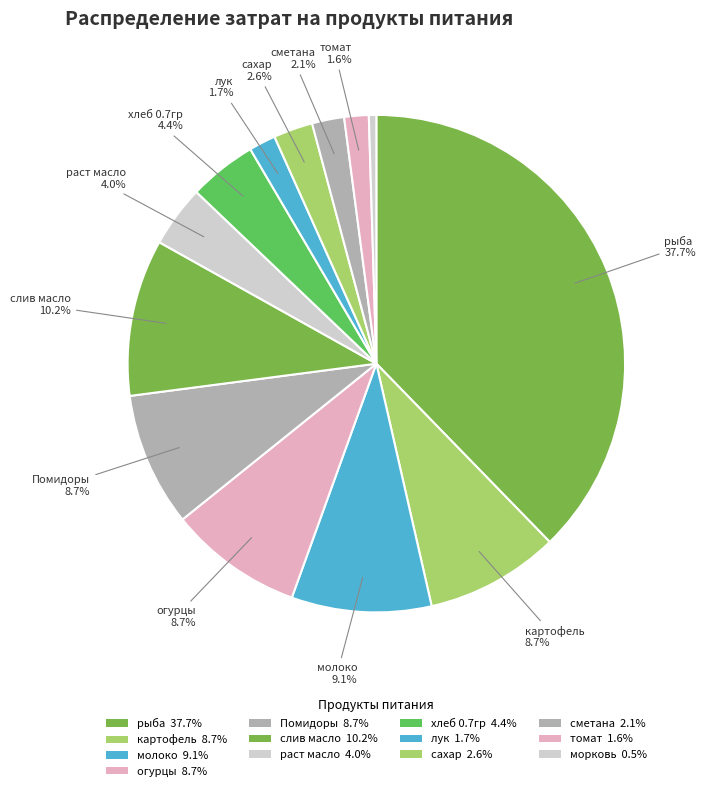

True or false: сахар accounts for 3% of the total.

True